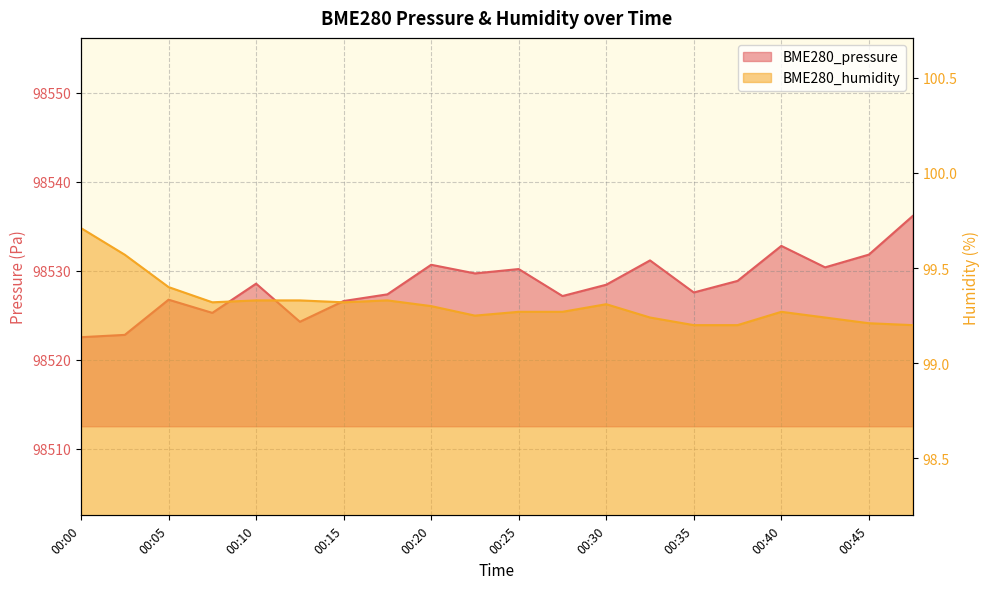

What is the sum of the BME280_pressure values at 00:22 and 00:02?

197052.5